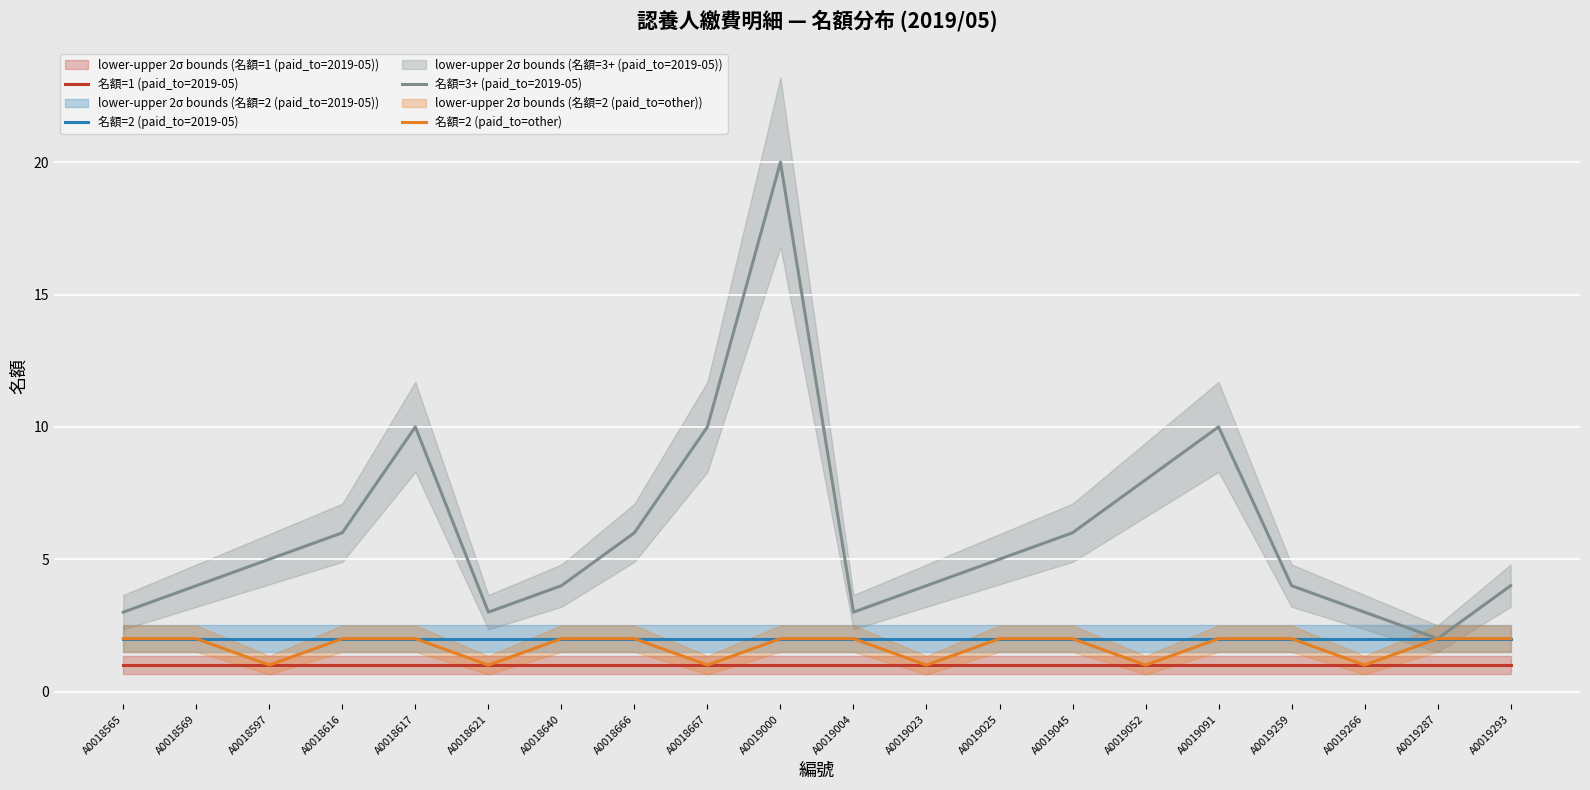

List the labels in order of 名額=2 (paid_to=2019-05) value, largest first.

A0018565, A0018569, A0018597, A0018616, A0018617, A0018621, A0018640, A0018666, A0018667, A0019000, A0019004, A0019023, A0019025, A0019045, A0019052, A0019091, A0019259, A0019266, A0019287, A0019293